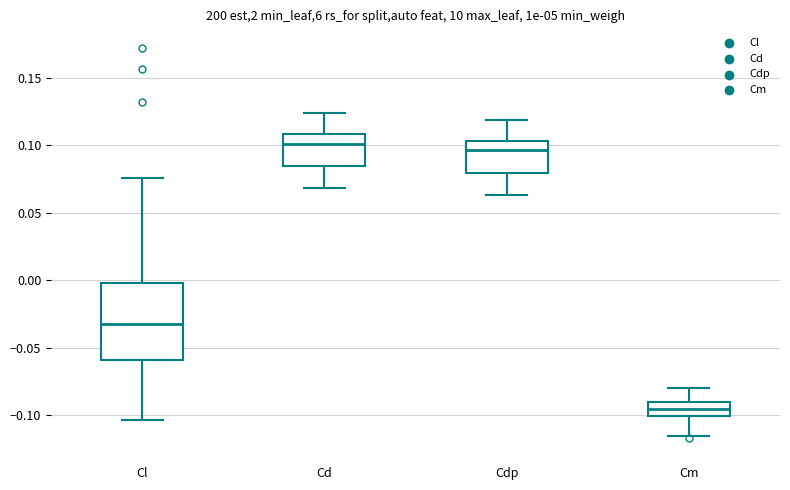

Comparing the boxes themselves (not the whiskers), which one is the tallest?

Cl